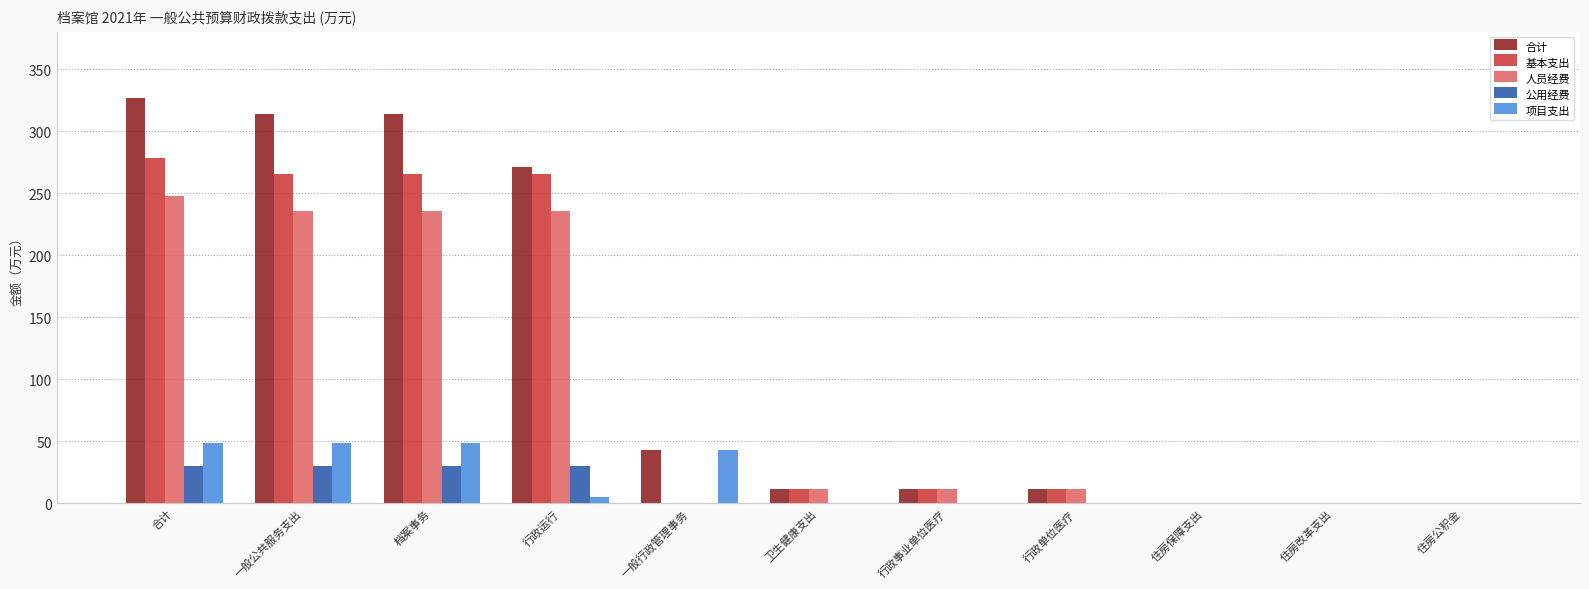

How many series are shown in this chart?

5